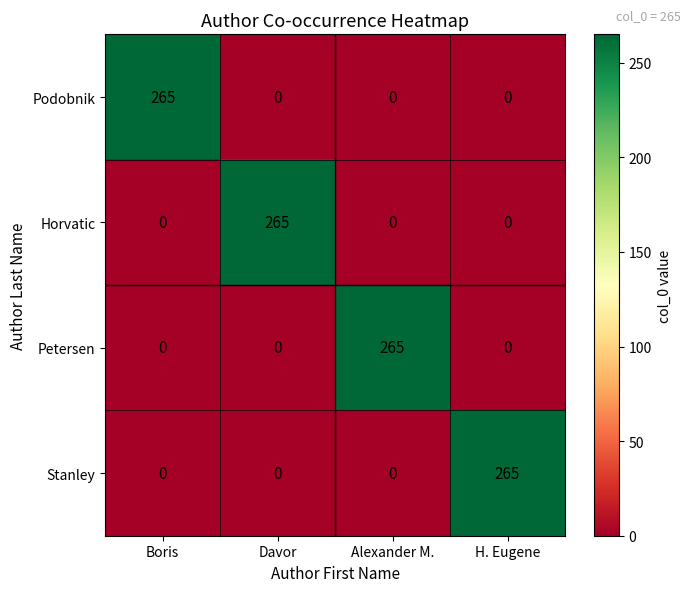

The value of Horvatic at Alexander M. is 0. True or false?

True